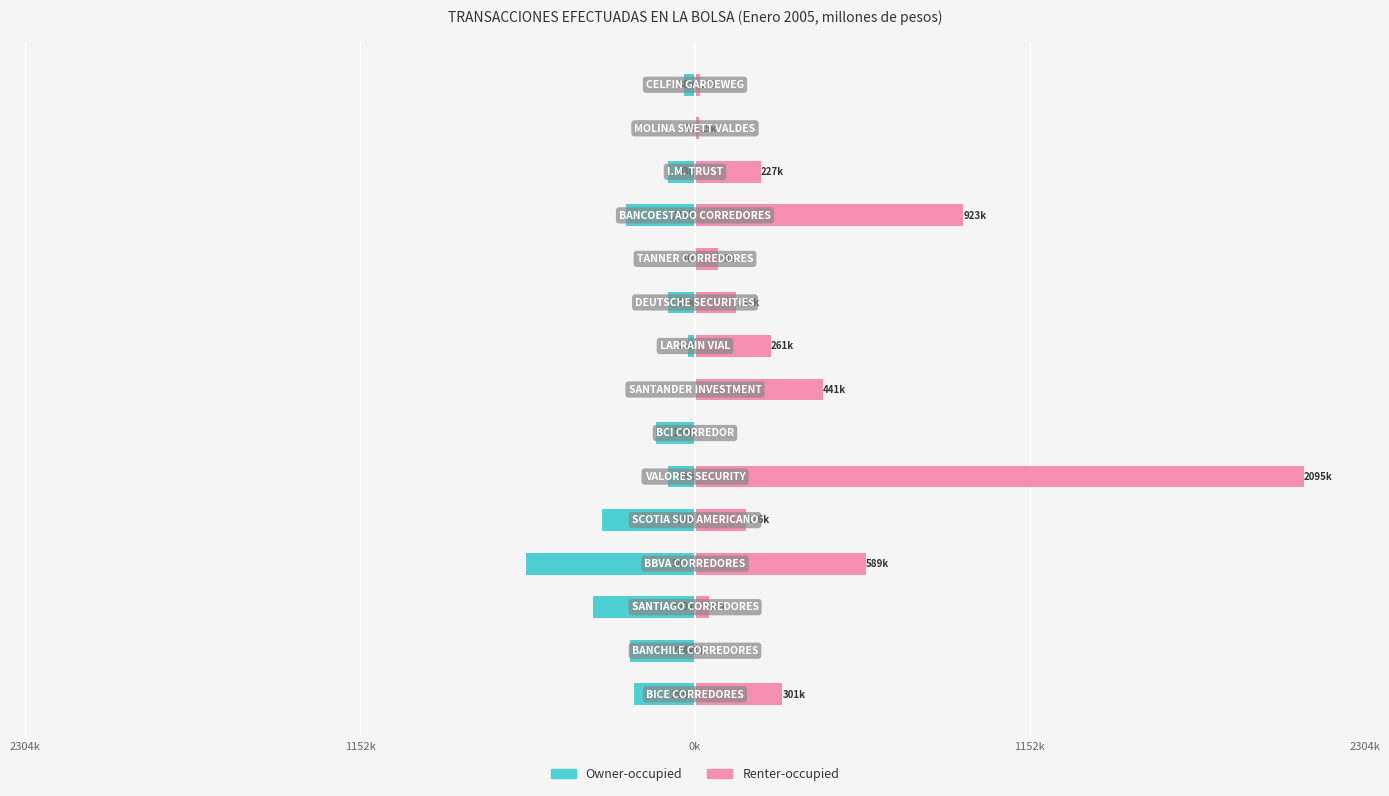

How many negative values does the Owner-occupied series have?

14